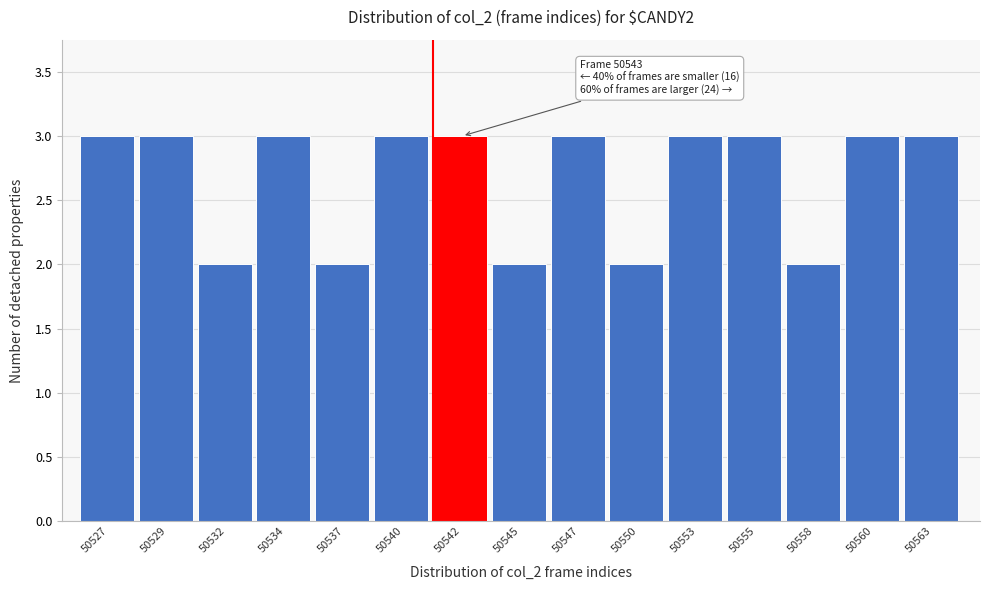

Reading left to right, extract all data points from this chart.

3	3	2	3	2	3	3	2	3	2	3	3	2	3	3